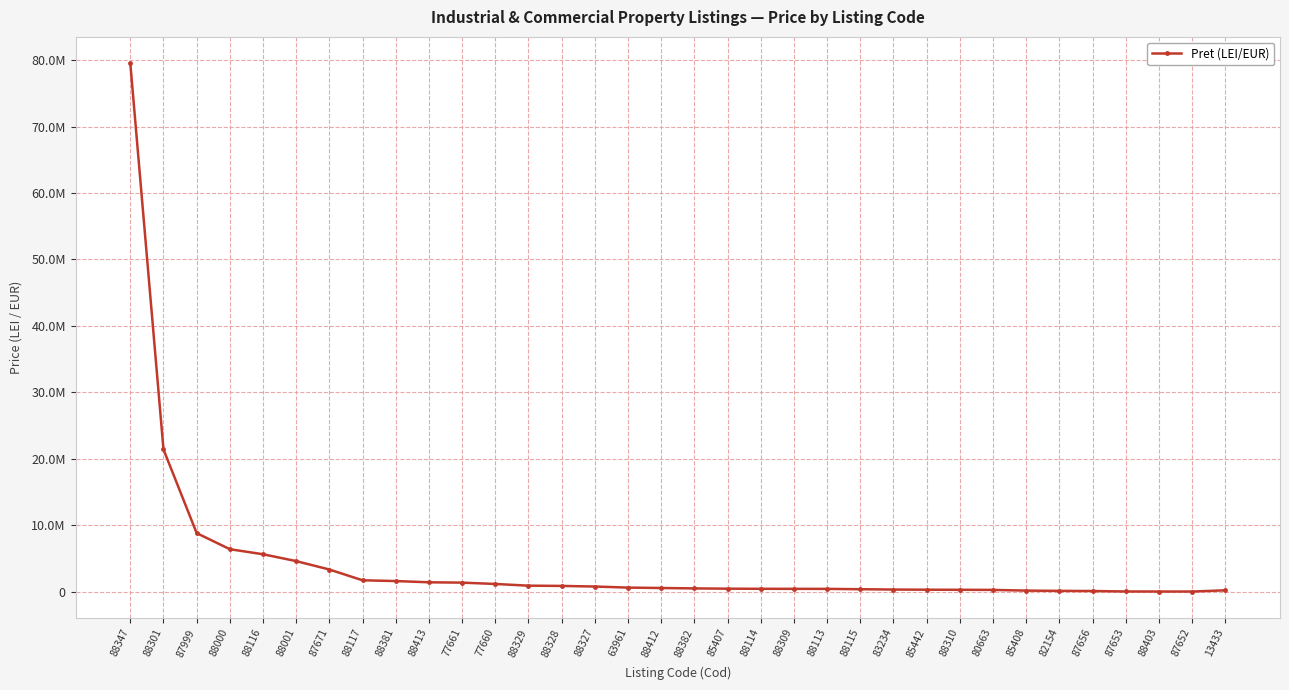

Is this an area chart (filled region under the line)?

No